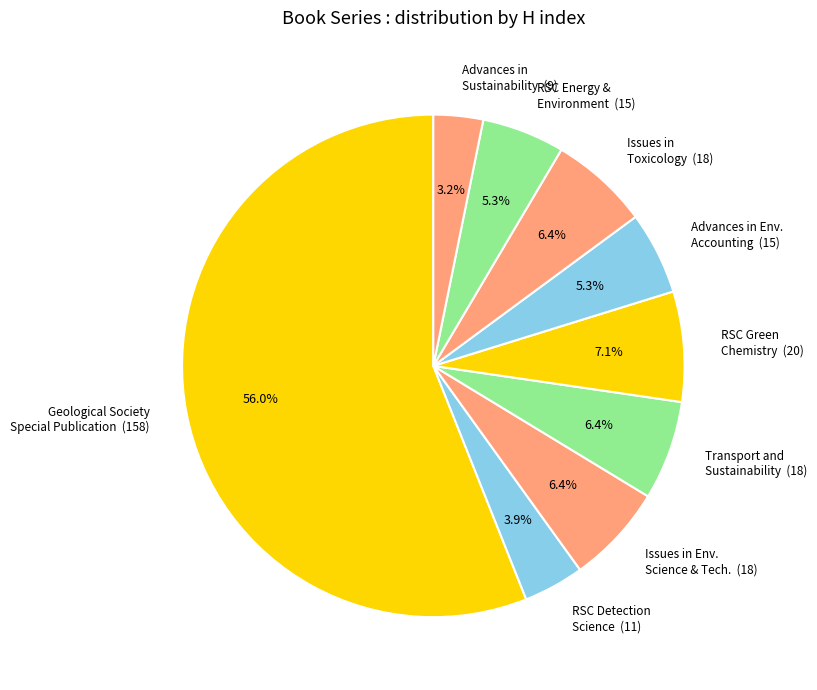

Do RSC Energy & Environment (15) and Issues in Env. Science & Tech. (18) together represent more than half of the pie?

No